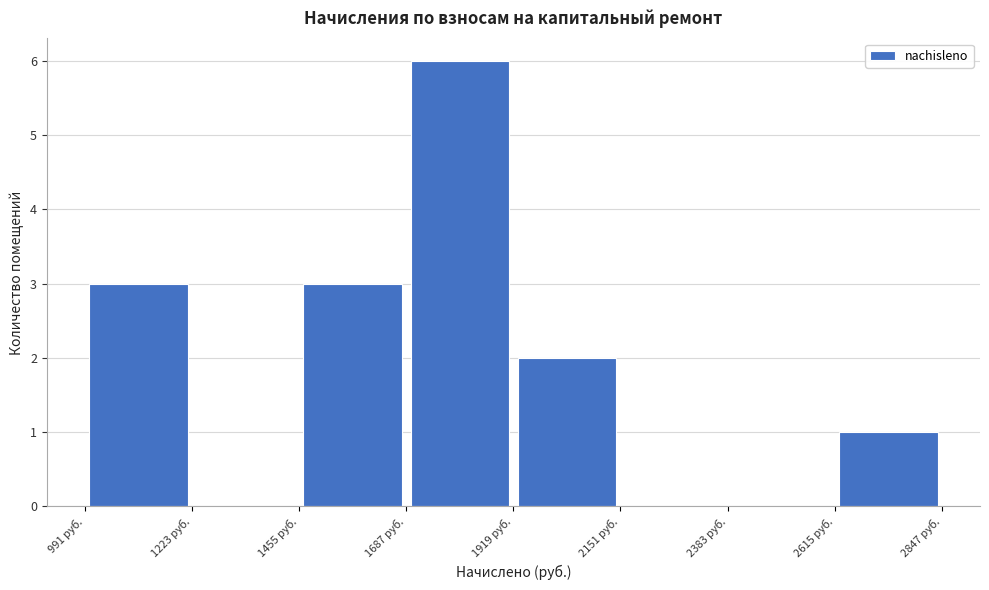

Reading left to right, transcribe this chart: for each bar, give the range it covers on the x-axis and its height. Neither the bar edges nor the heights are printed on the chart, so give them approximately, as read against the axes.

1000 to 1200: 3
1200 to 1450: 0
1450 to 1700: 3
1700 to 1900: 6
1900 to 2150: 2
2150 to 2400: 0
2400 to 2600: 0
2600 to 2850: 1